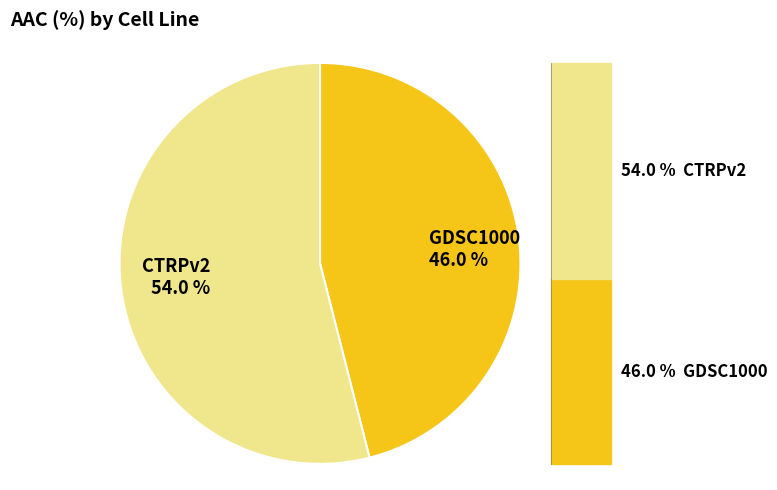

How many slices are in this pie chart?

2